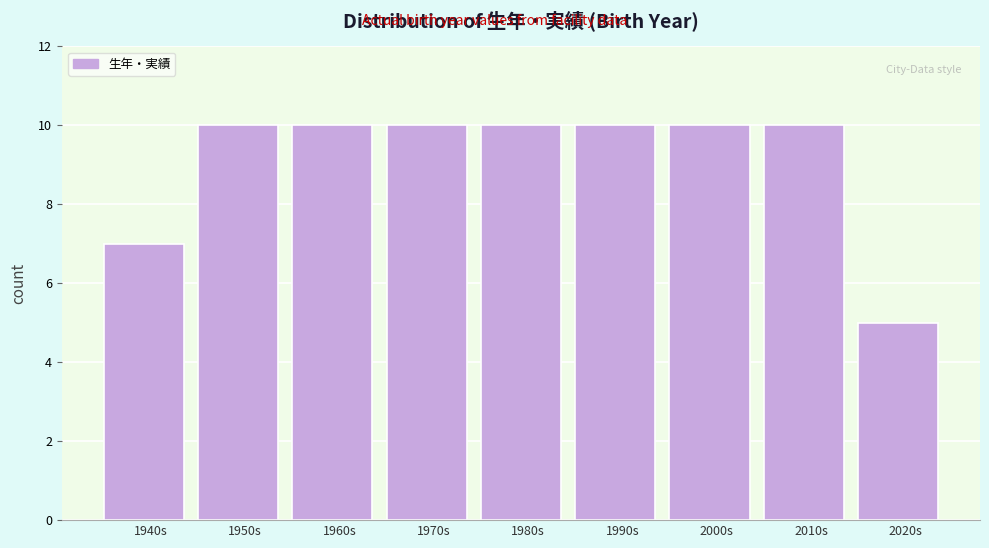

Reading right to left, list all the values displayed in this chart.

5	10	10	10	10	10	10	10	7